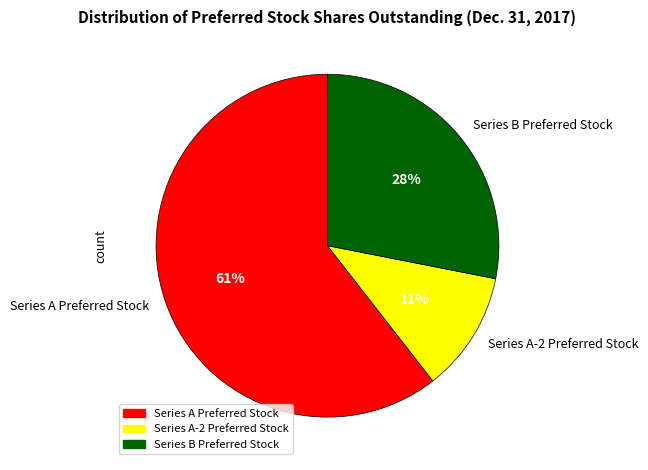

Is it true that Series B Preferred Stock is 28% of the pie?

True